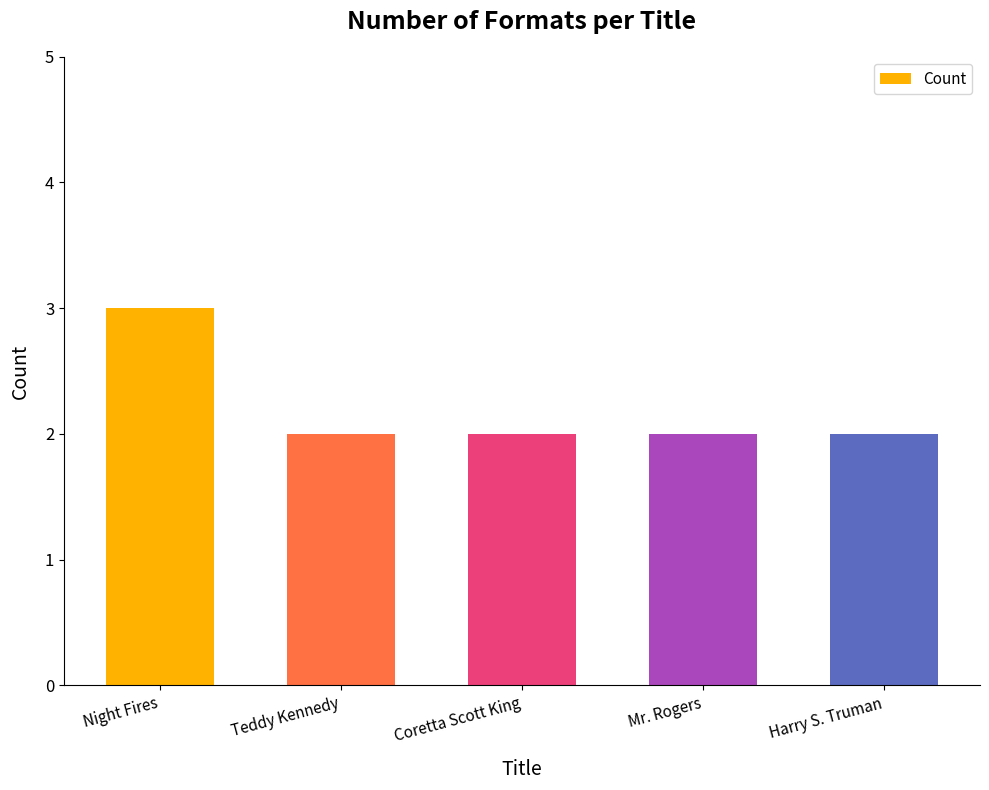

Which label corresponds to the largest value in the chart?

Night Fires